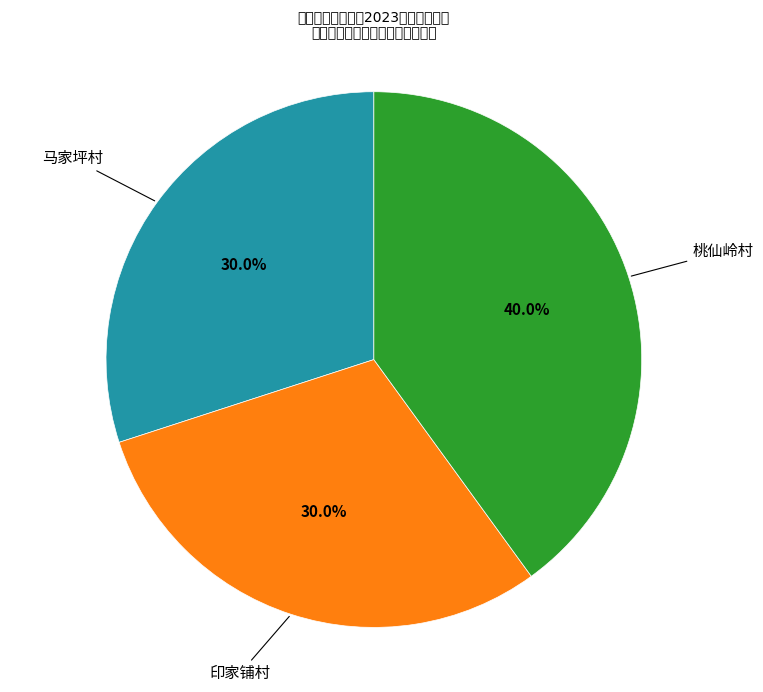

Does 马家坪村 represent more than half of the total?

No